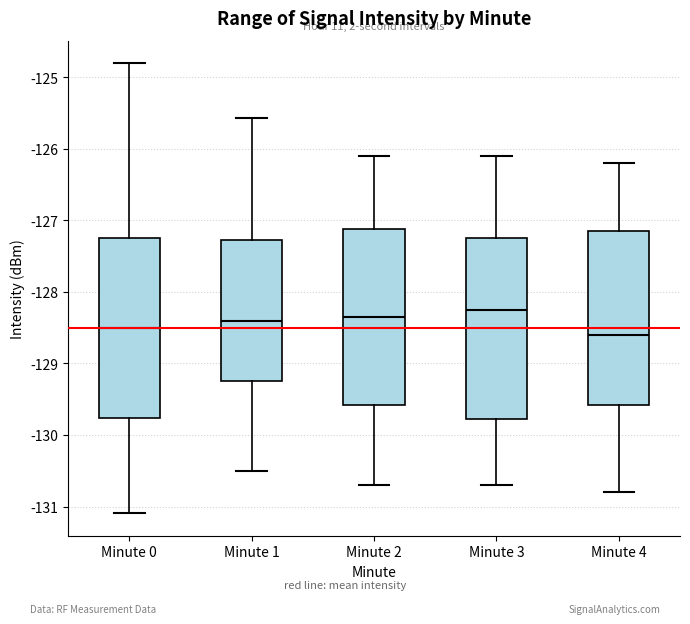

Reading left to right, read every box against the y-axis: the position of its median line, the range the box covers, and the ends of its whiskers. The values are not printed on the chart, so give them approximately, as read against the axis.

Minute 0: median -128.5, box -129.8 to -127.2, whiskers -131.1 to -124.8
Minute 1: median -128.4, box -129.2 to -127.3, whiskers -130.5 to -125.6
Minute 2: median -128.3, box -129.6 to -127.1, whiskers -130.7 to -126.1
Minute 3: median -128.2, box -129.8 to -127.2, whiskers -130.7 to -126.1
Minute 4: median -128.6, box -129.6 to -127.1, whiskers -130.8 to -126.2